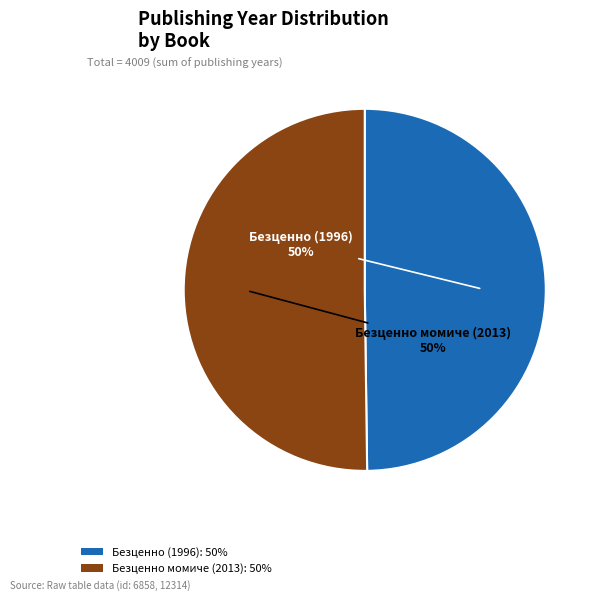

True or false: Безценно момиче (2013): 50% accounts for 50% of the total.

True